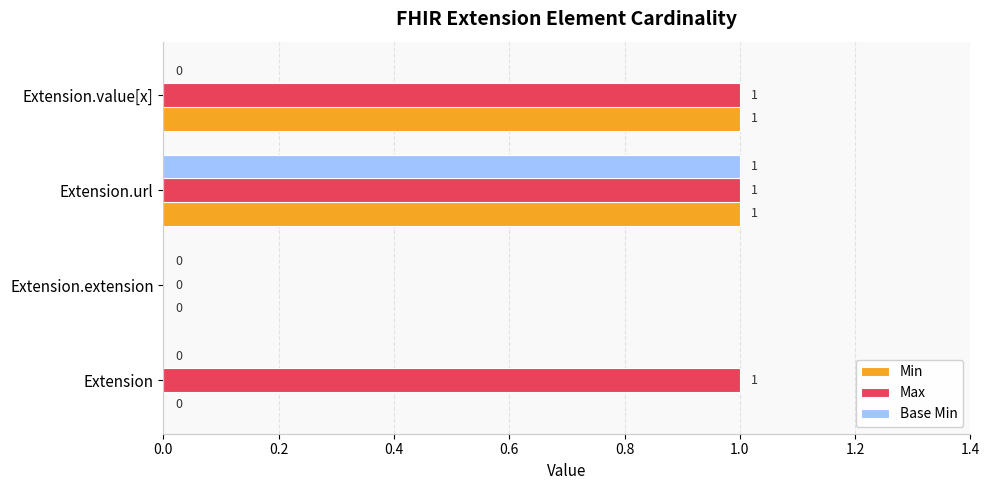

How many distinct data groups are displayed?

3